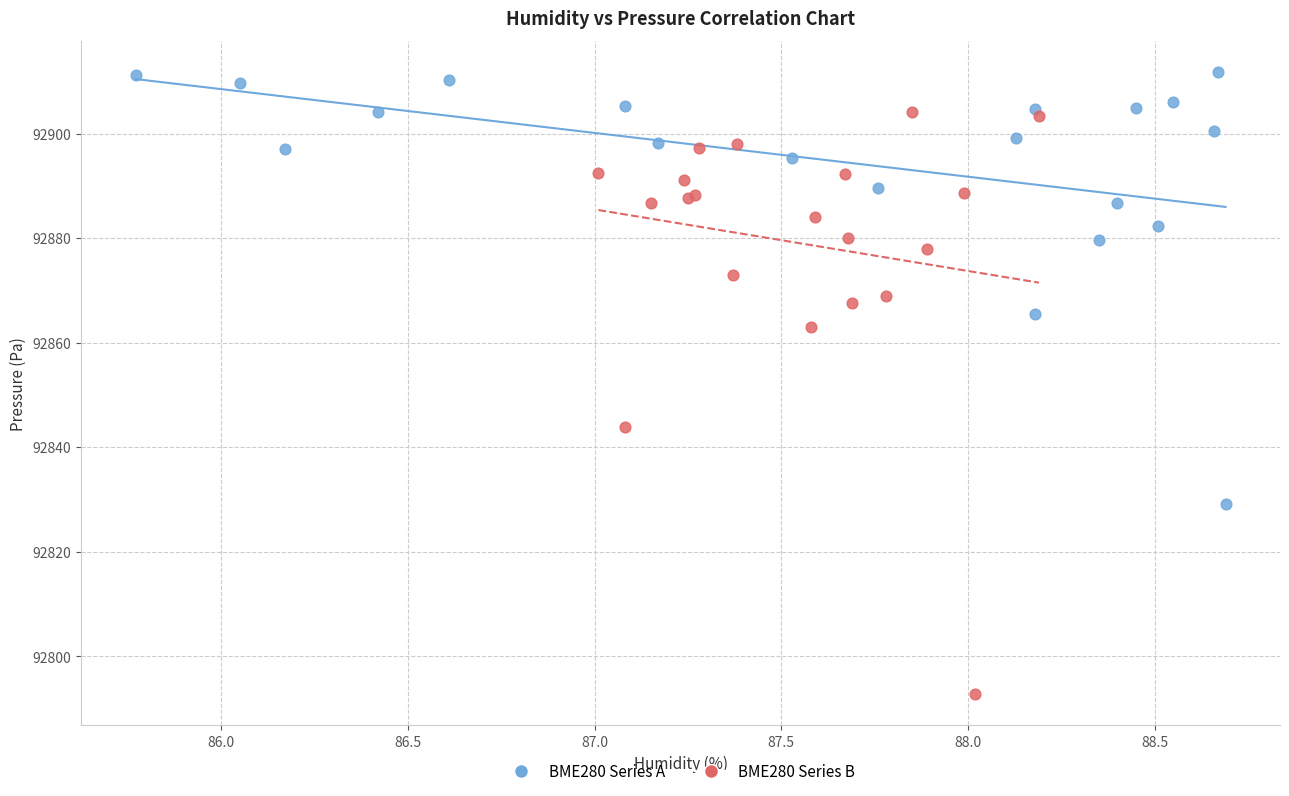

What are all the series names shown in the legend?

BME280 Series A, BME280 Series B